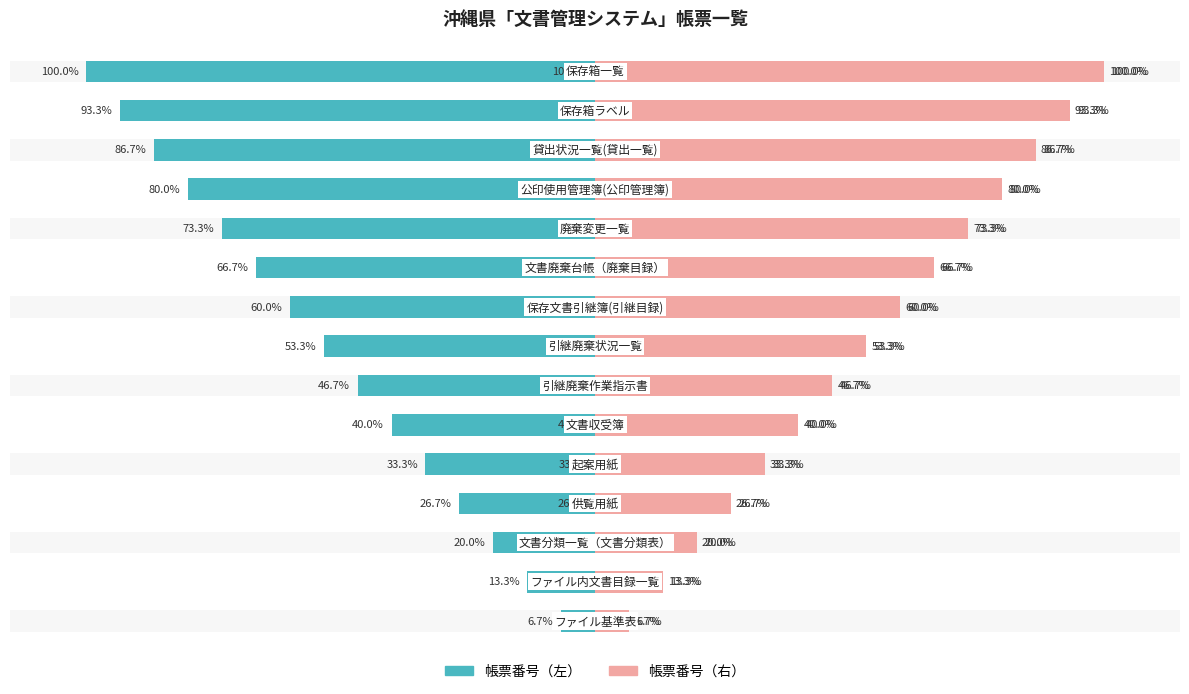

Is it true that 帳票番号（右） equals 60.0 at 8?

True